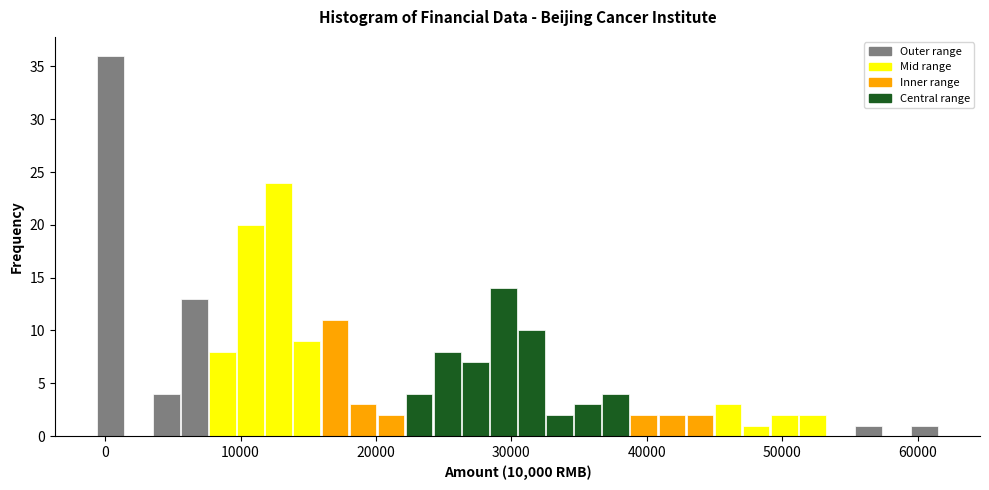

Around what value on the x-axis is the tallest bar? Give the approximate position of its centre, as read against the axis.

0